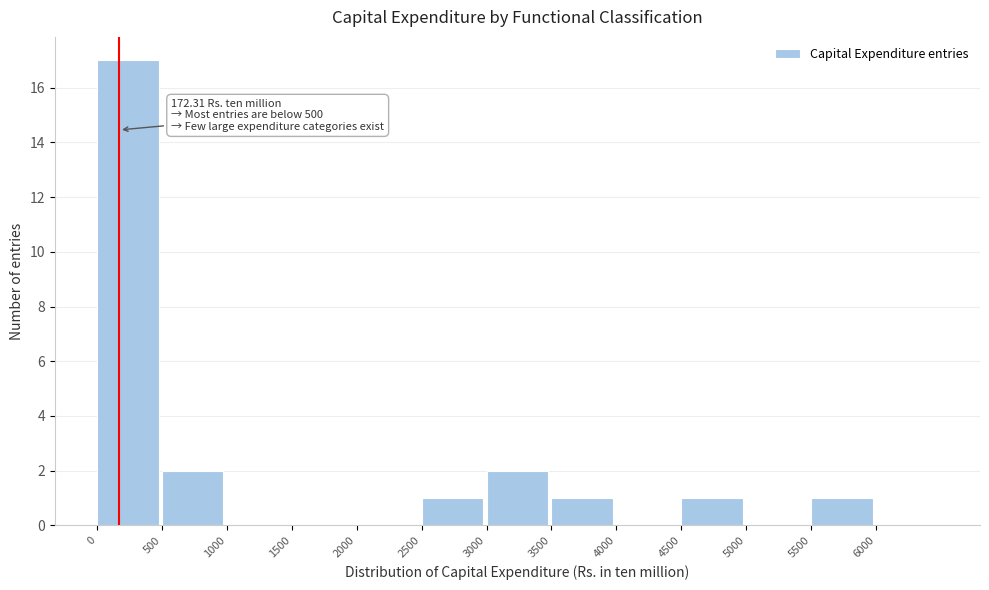

Over which range of the x-axis is the bar tallest?

0 to 500